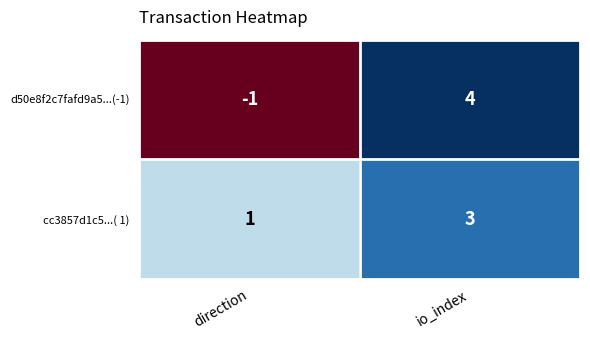

What is the smallest value displayed?

-1